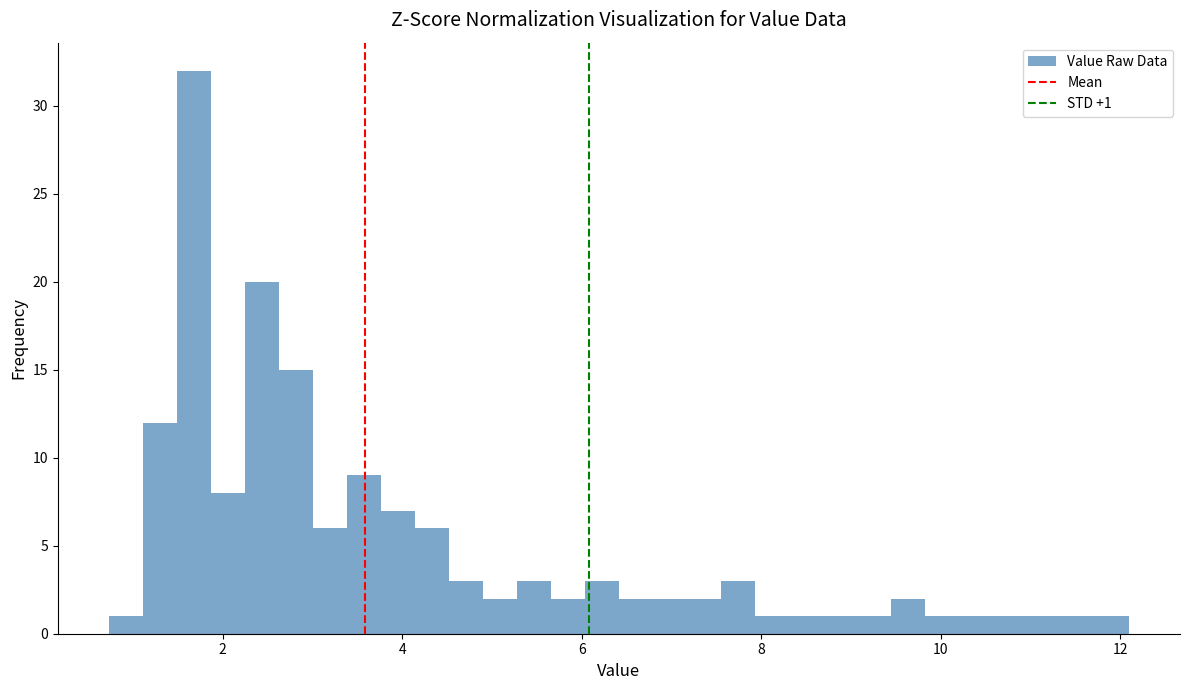

Around what value on the x-axis is the tallest bar? Give the approximate position of its centre, as read against the axis.

1.6